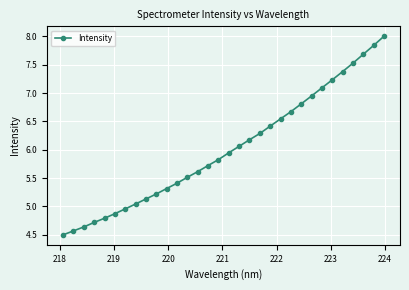

What is the smallest value displayed?

4.5